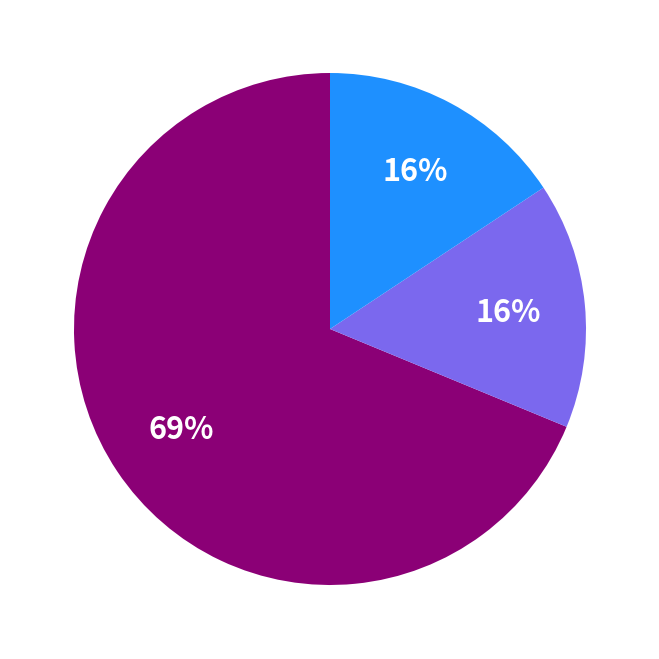

How many segments does this pie chart have?

3